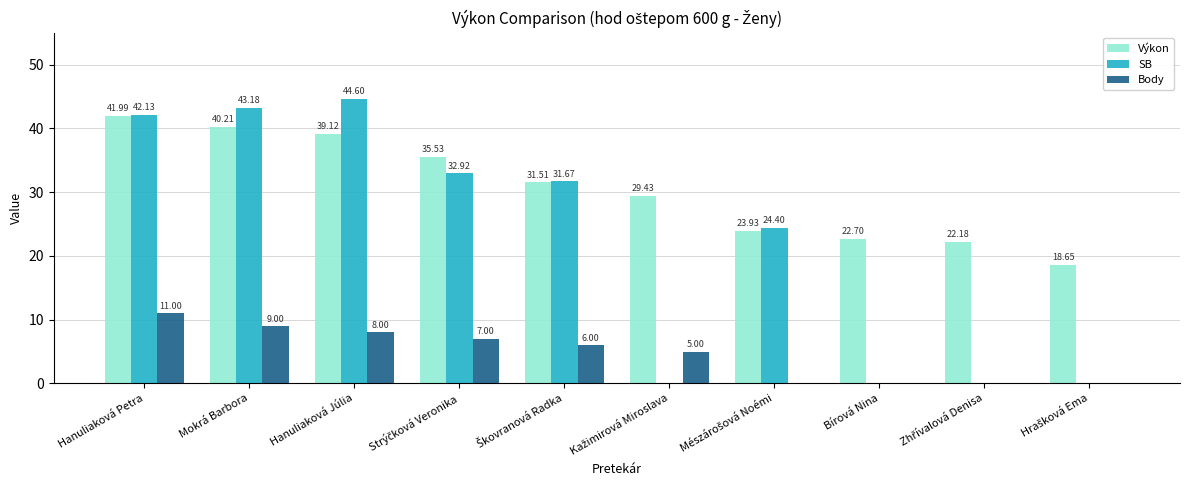

What is the sum of all SB values?

218.9